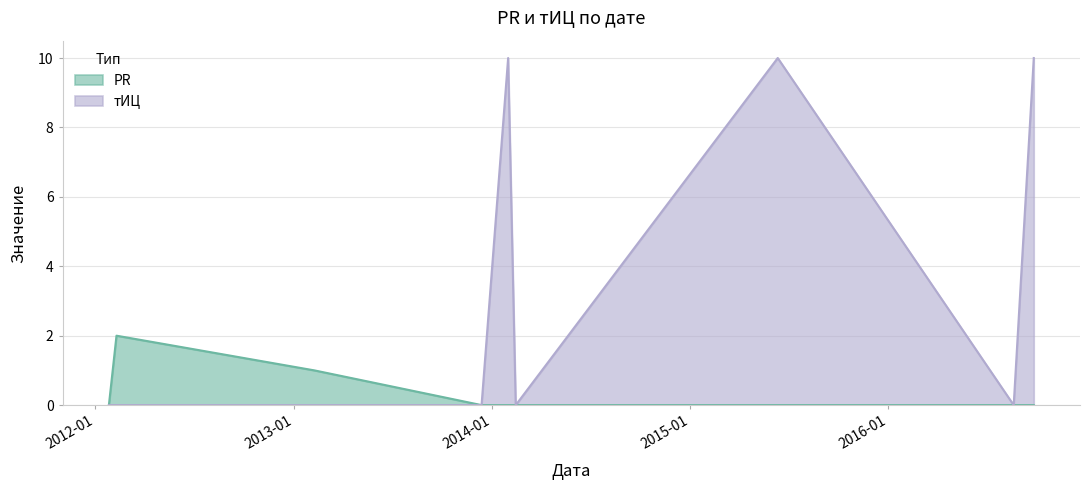

True or false: PR and тИЦ cross at least once.

False